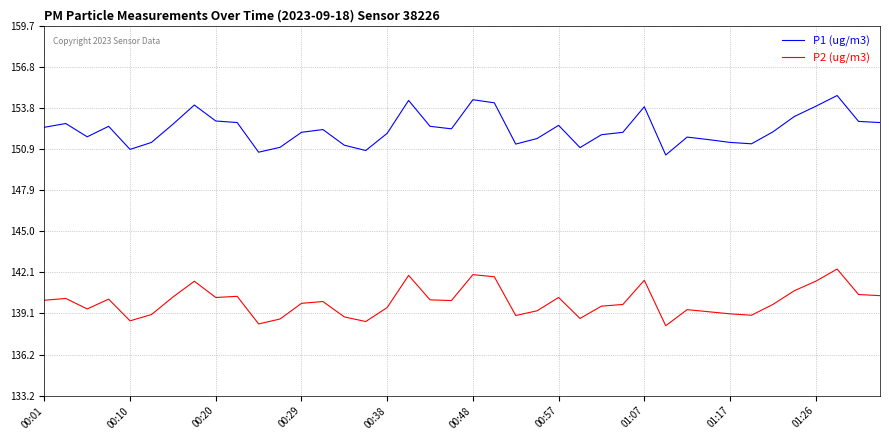

Which series has the largest total across all categories?

P1 (ug/m3)